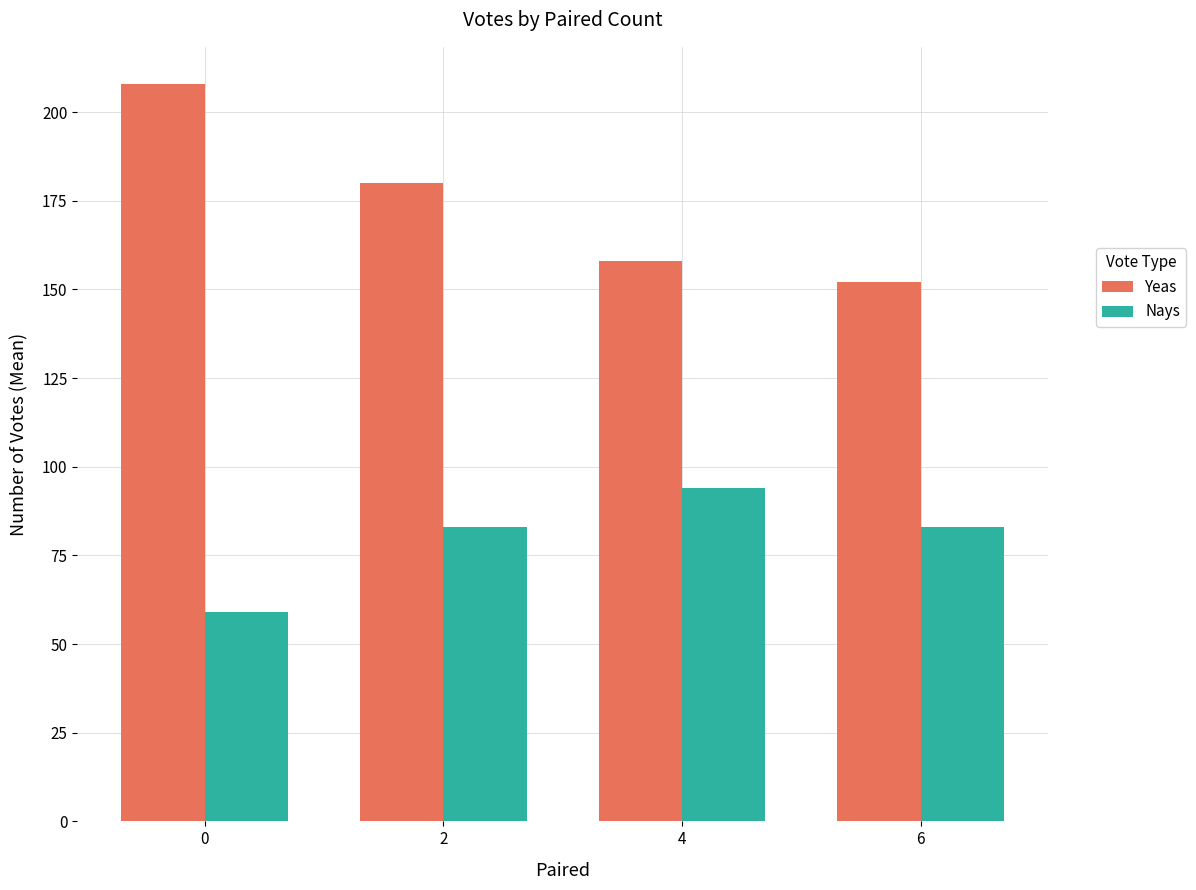

What is the value of the Yeas bar at the 1st from the left?

208